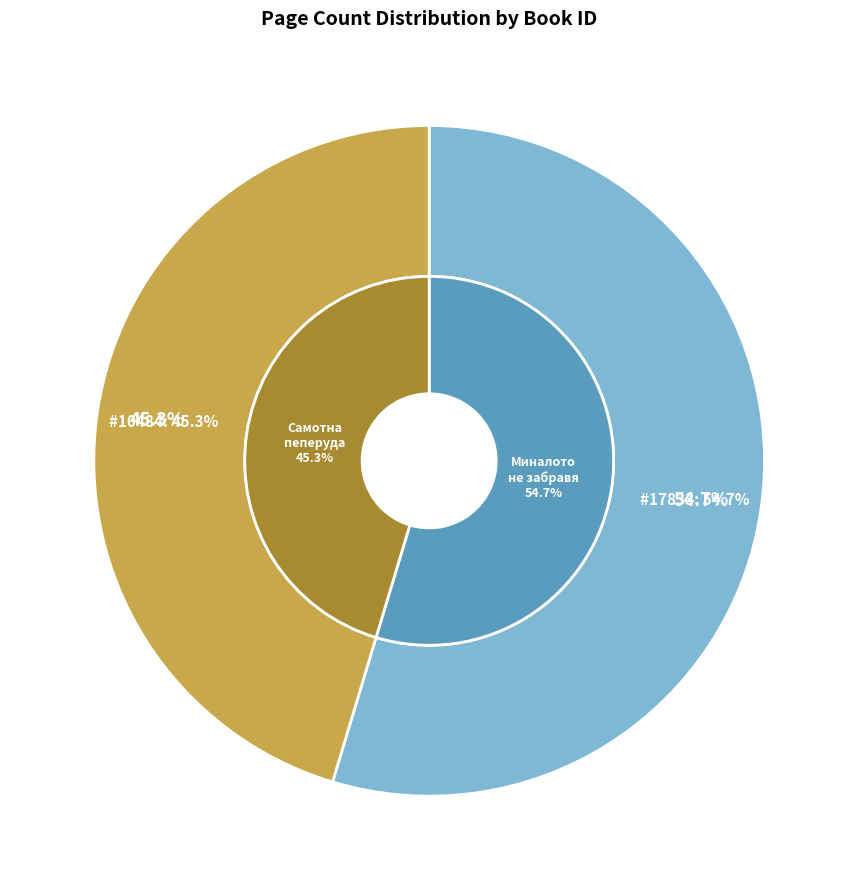

Is the sum of 17833 and 10484 greater than half?

Yes